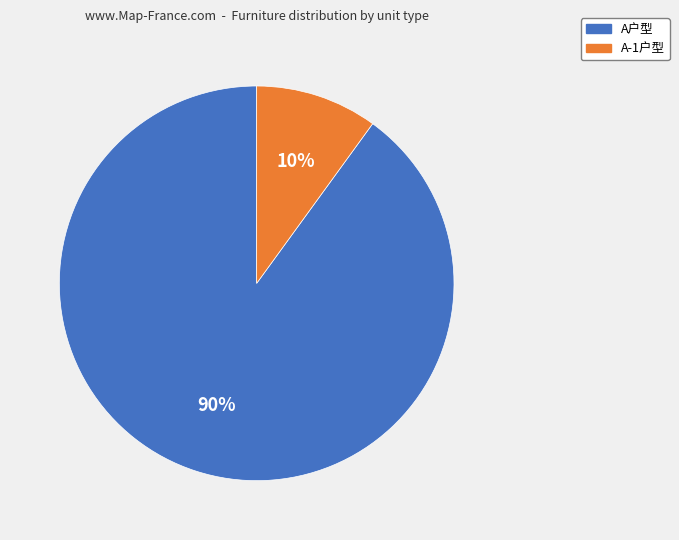

What percentage is the A户型 slice, to the nearest percent?

90%